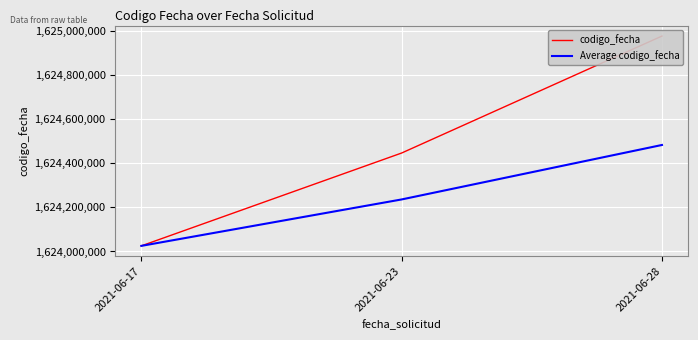

Reading right to left, what are all the values shown in this chart?

codigo_fecha: 1624977321	1624446726	1624025520
Average codigo_fecha: 1624483189	1624236123	1624025520